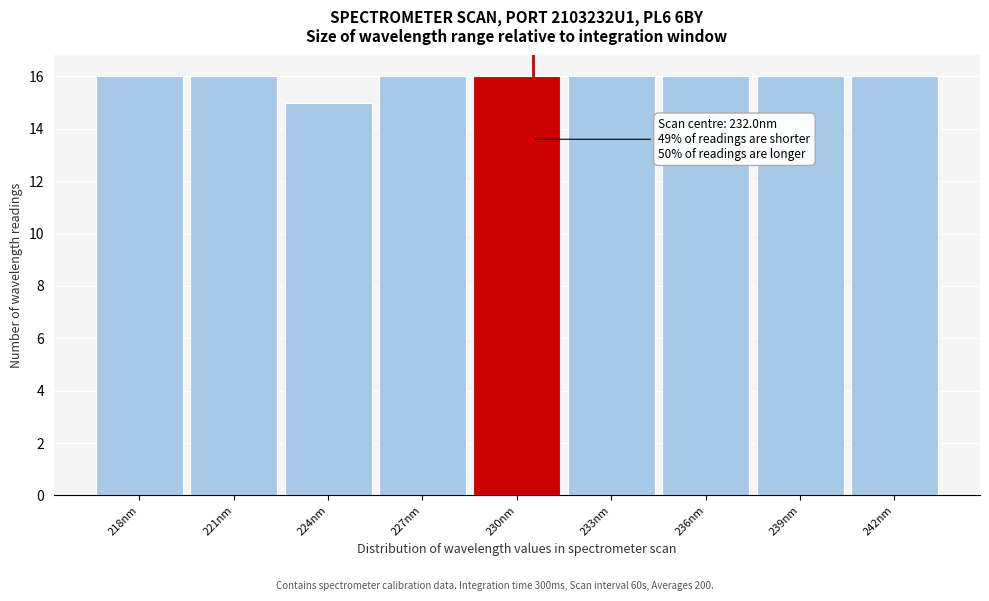

Reading left to right, what are all the values shown in this chart?

218nm=16	221nm=16	224nm=15	227nm=16	230nm=16	233nm=16	236nm=16	239nm=16	242nm=16